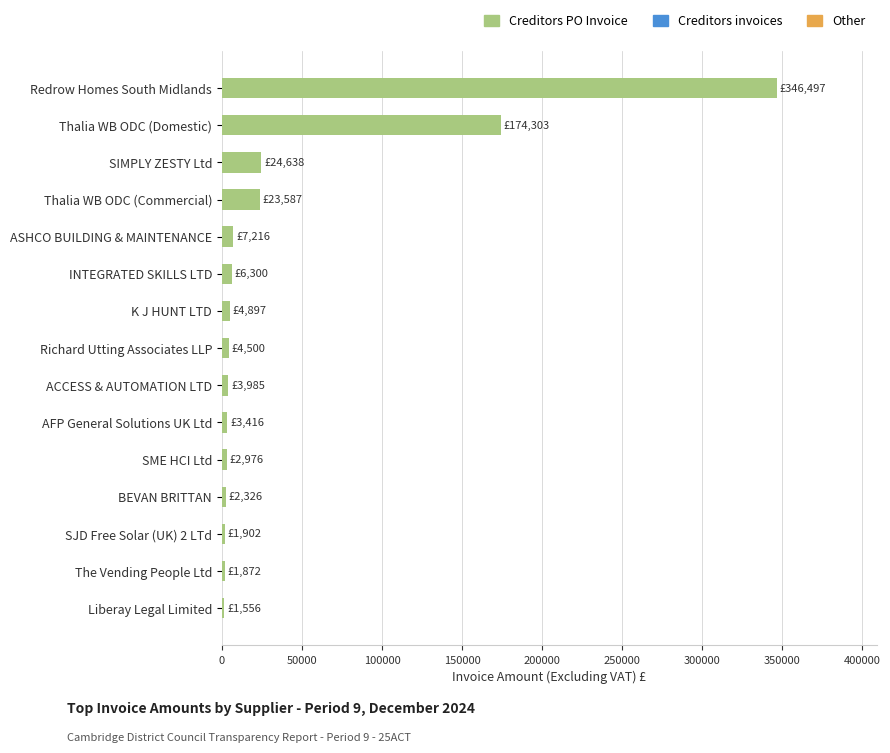

What is the average value?

40664.7